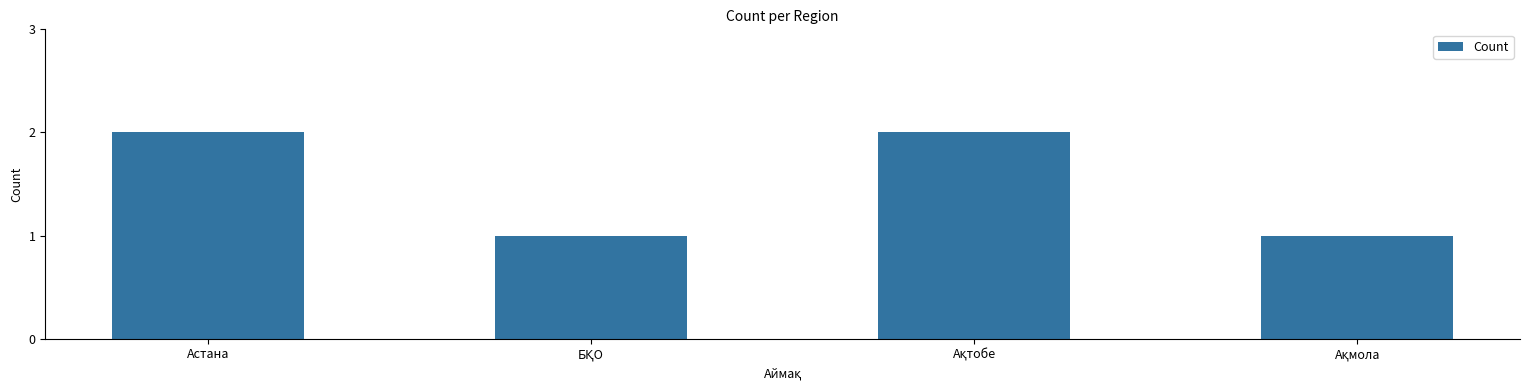

What is the sum of all values?

6